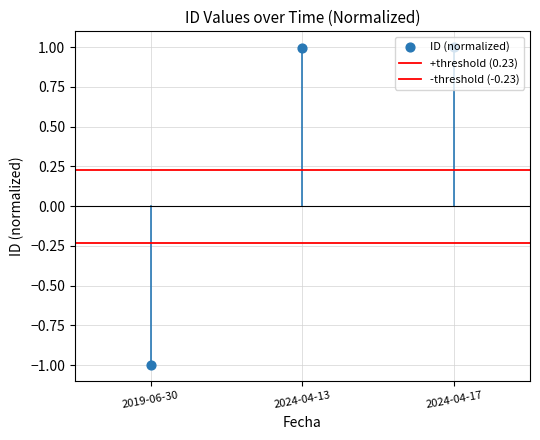

Between 2024-04-13 and 2019-06-30, which is larger?

2024-04-13